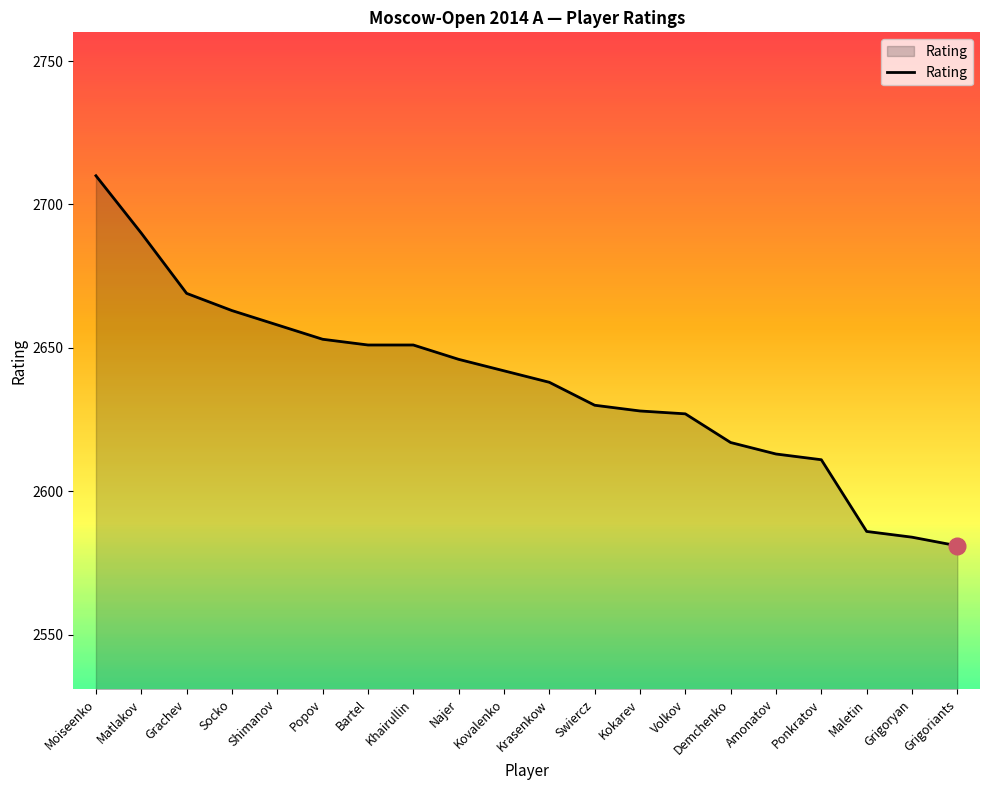

Read the value at Khairullin, to the nearest 10.

2650